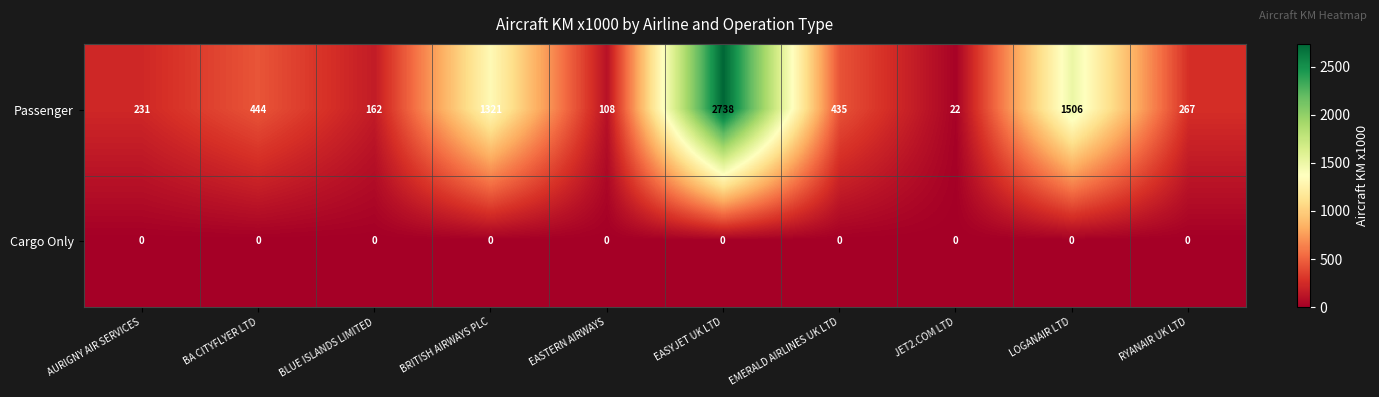

At EMERALD AIRLINES UK LTD, list the series in order from largest to smallest.

Passenger, Cargo Only